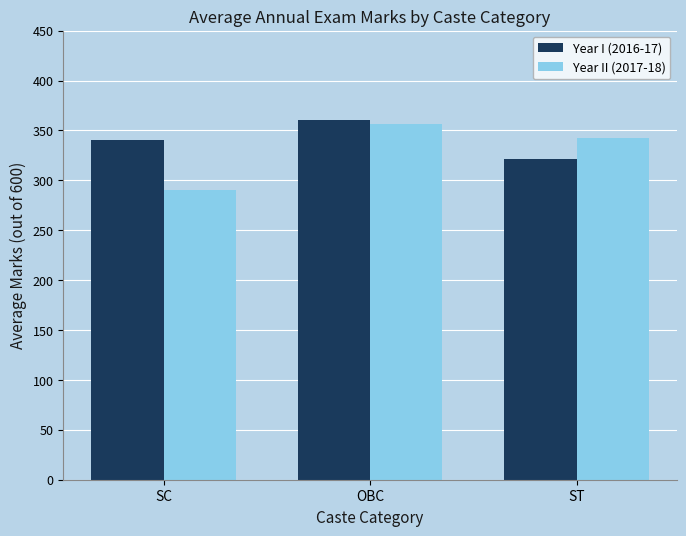

Where is Year II (2017-18) nearest to the value 323?

ST